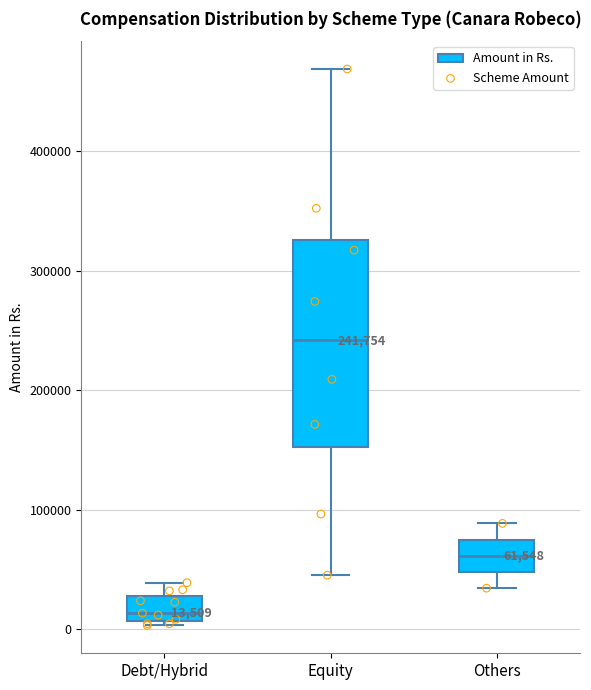

Which box's median line is the highest?

Equity